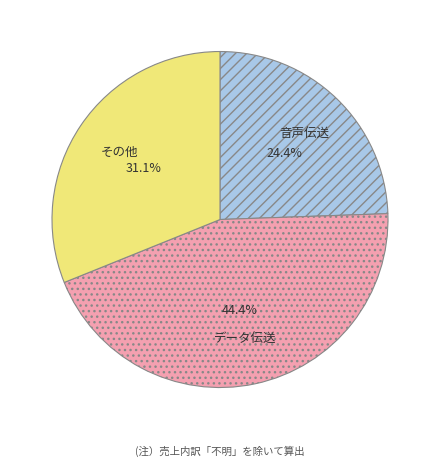

Rank the categories by value from highest to lowest.

データ伝送, その他, 音声伝送